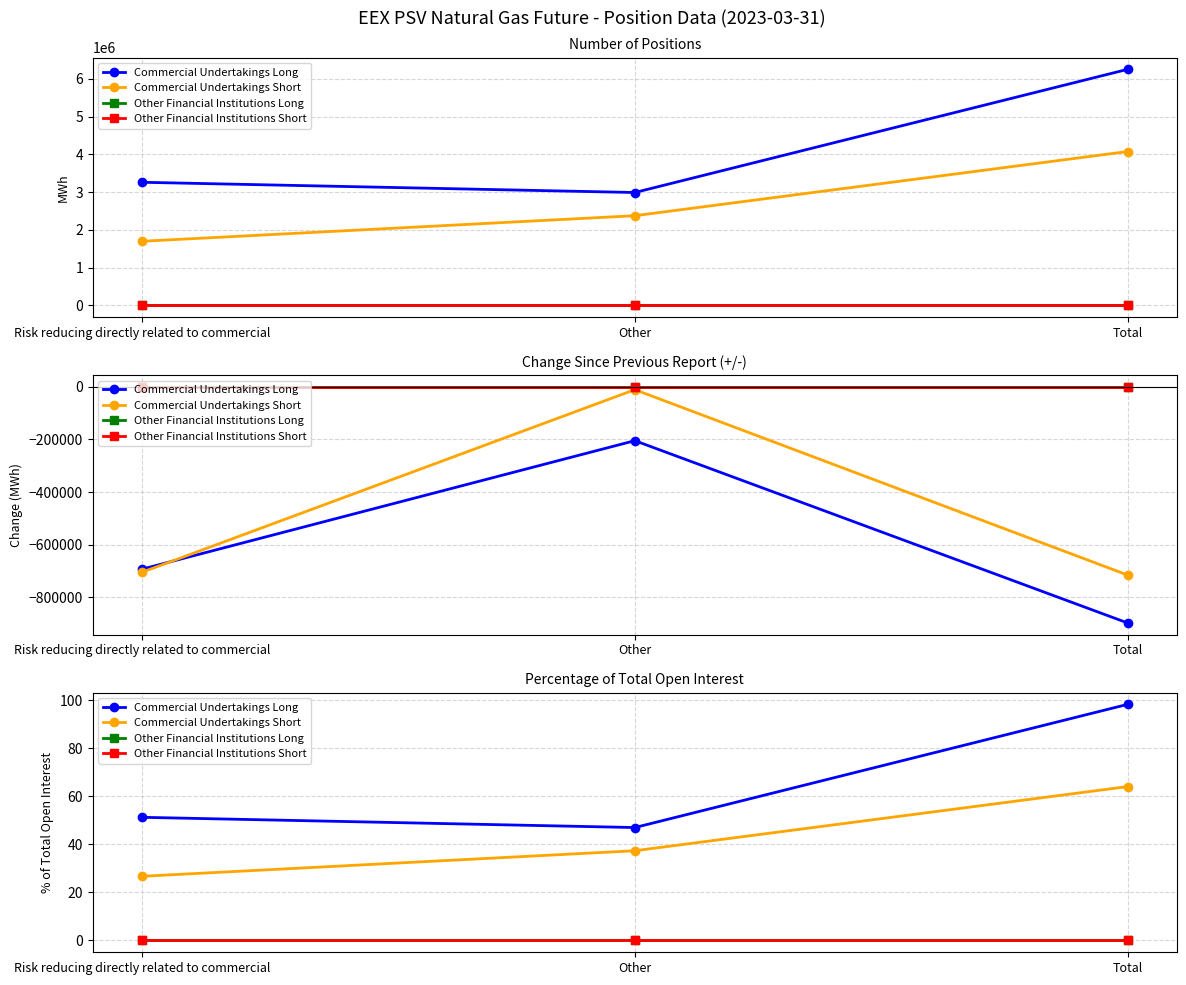

Reading left to right, extract all data points from this chart.

Commercial Undertakings Long: 51.2	47.0	98.2
Commercial Undertakings Short: 26.7	37.3	64.0
Other Financial Institutions Long: 0.0	0.0	0.0
Other Financial Institutions Short: 0.0	0.0	0.0